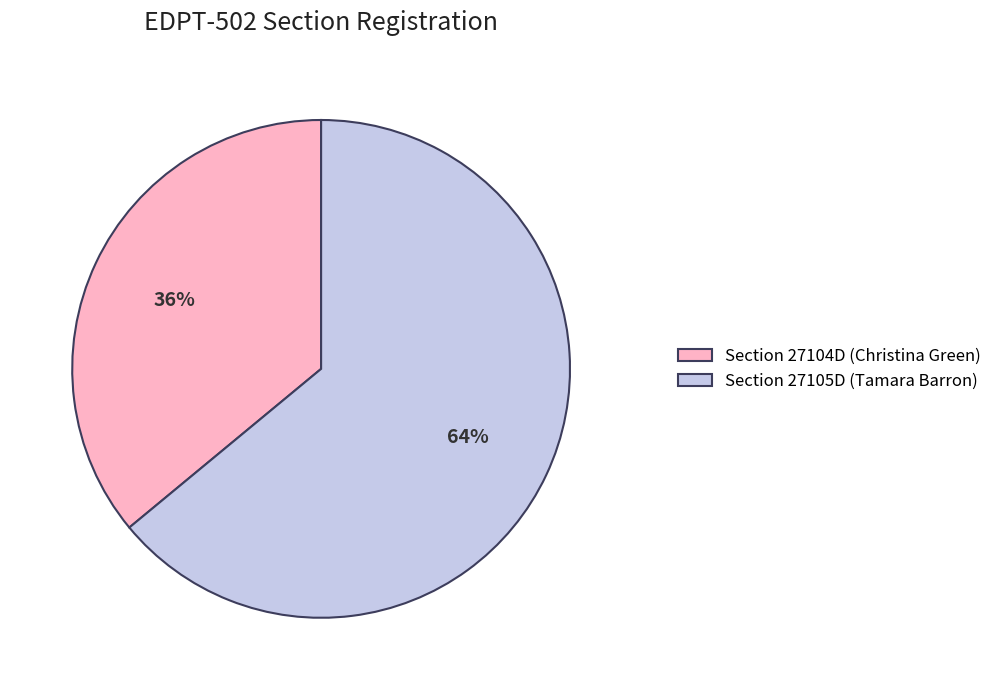

Rank the categories by value from lowest to highest.

Section 27104D (Christina Green), Section 27105D (Tamara Barron)